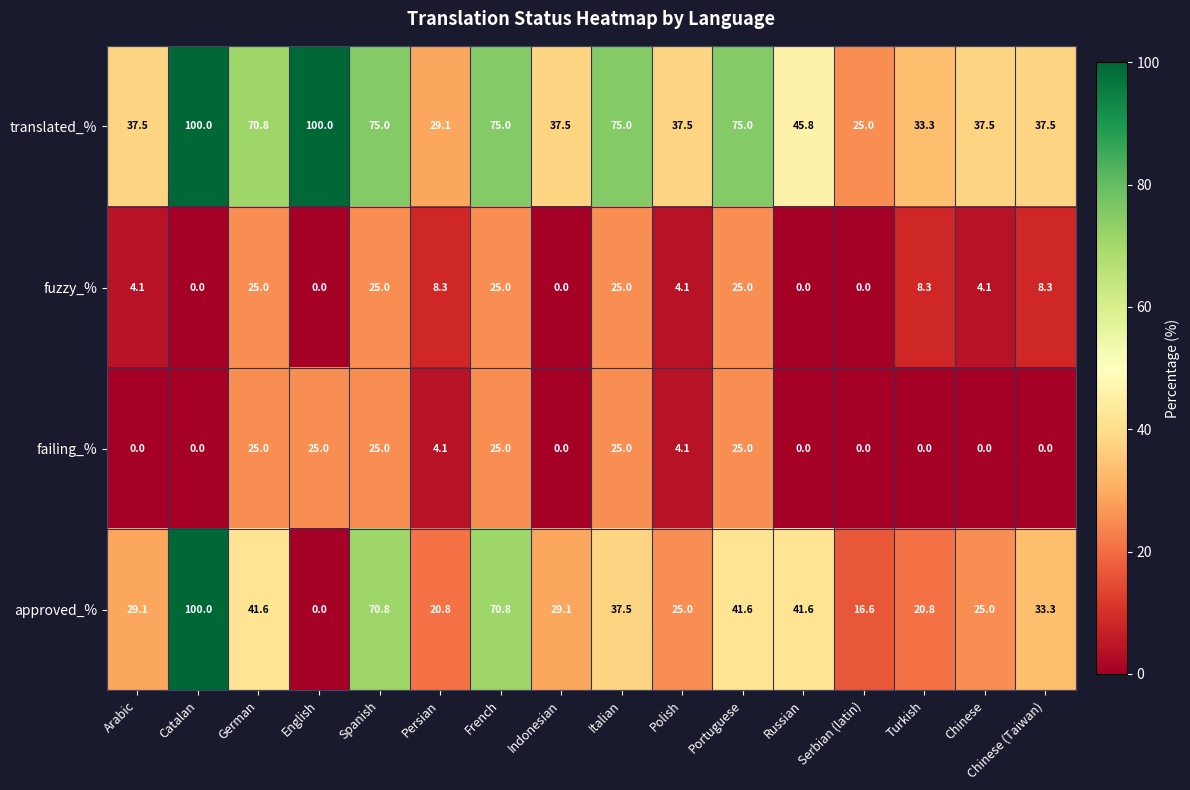

What is the average value of the failing_% series?

9.9